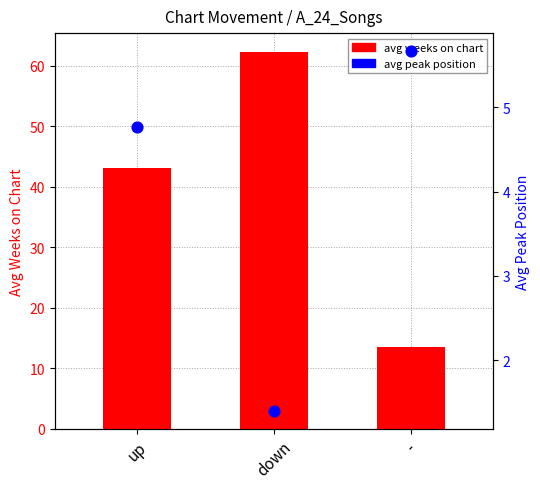

What is the total value across all series at down?

63.7